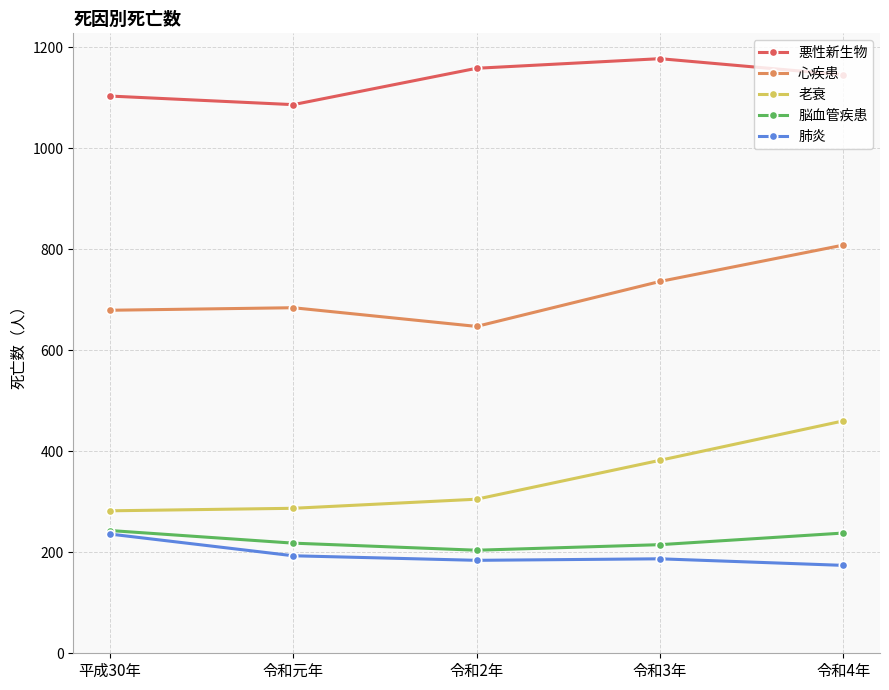

What is the smallest value displayed?

174